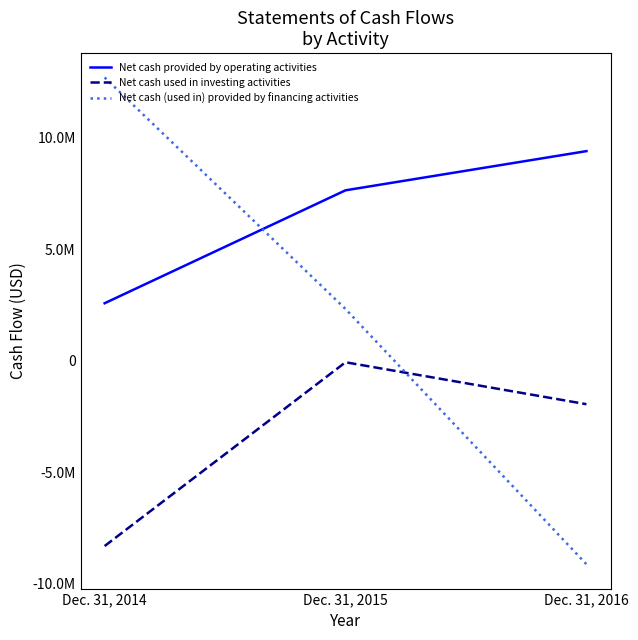

At Dec. 31, 2016, list the series in order from smallest to largest.

Net cash (used in) provided by financing activities, Net cash used in investing activities, Net cash provided by operating activities